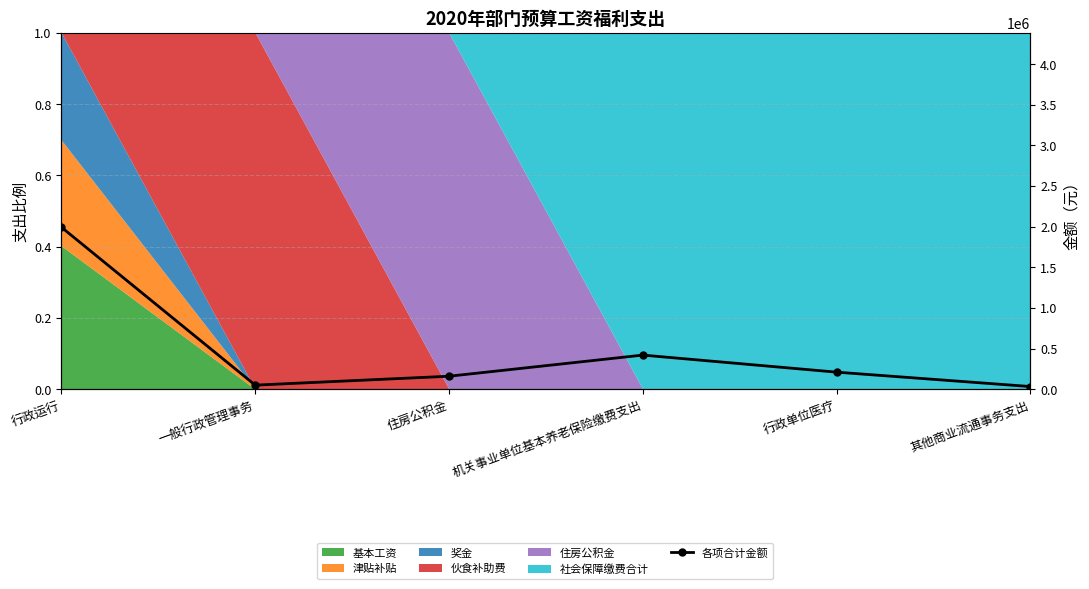

How many points are higher than both their immediate neighbors (excluding endpoints)?

1